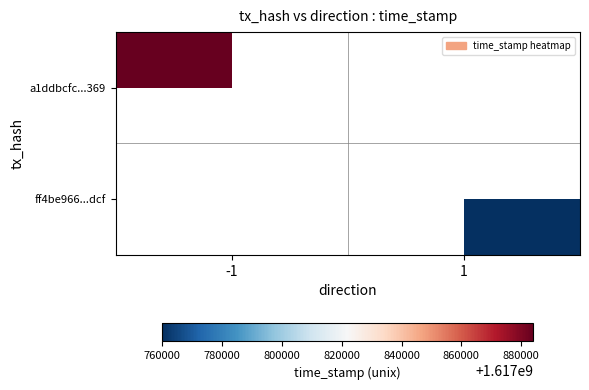

At how many categories does at least one series exceed 1617871333?

1